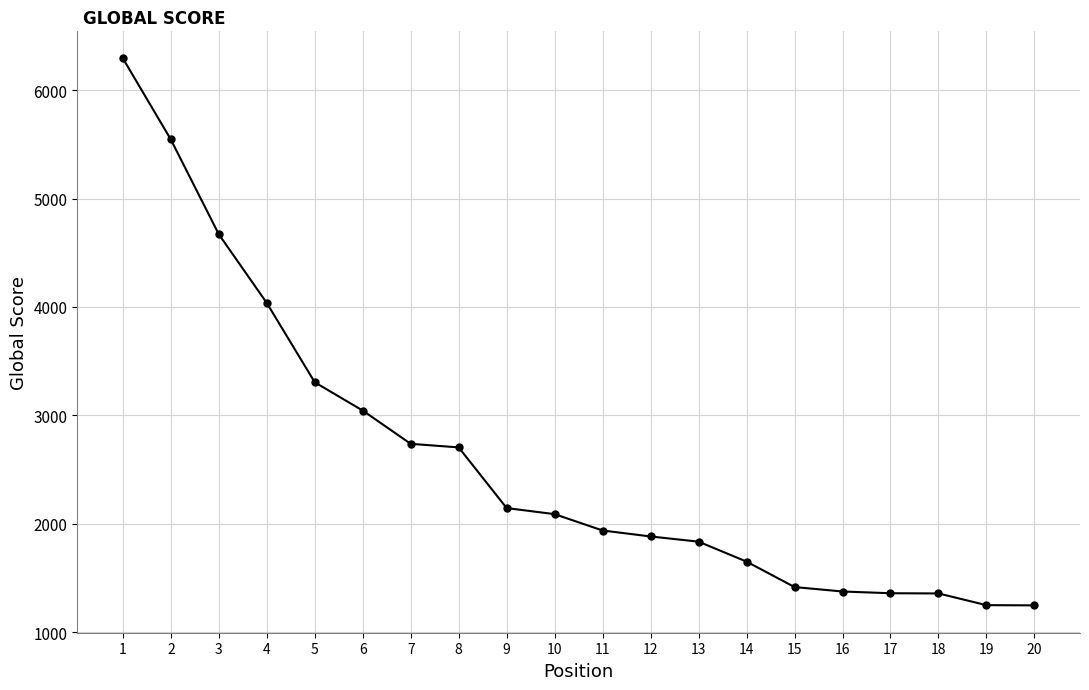

What is the difference between the maximum and minimum values?

5049